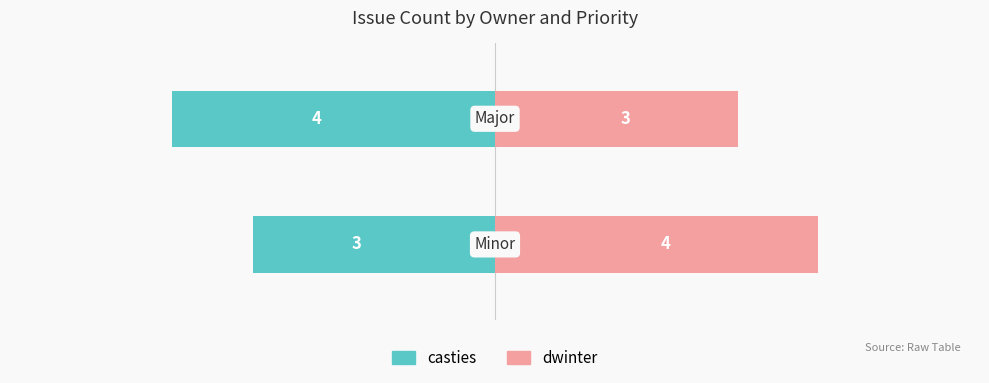

What is the value of the casties bar at the 2nd from the left?

-3